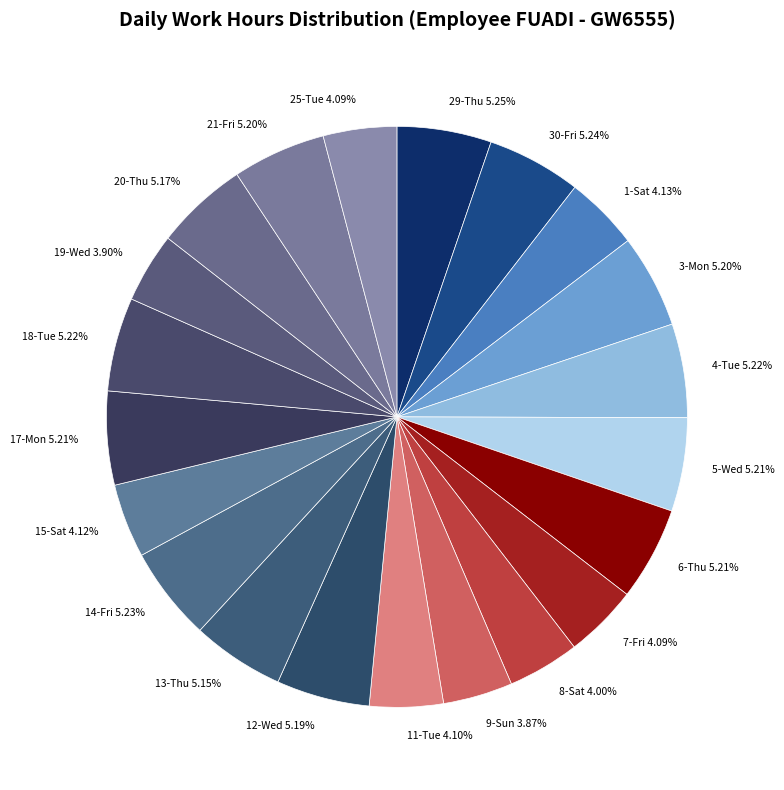

To the nearest percent, what is the average slice percentage?

5%